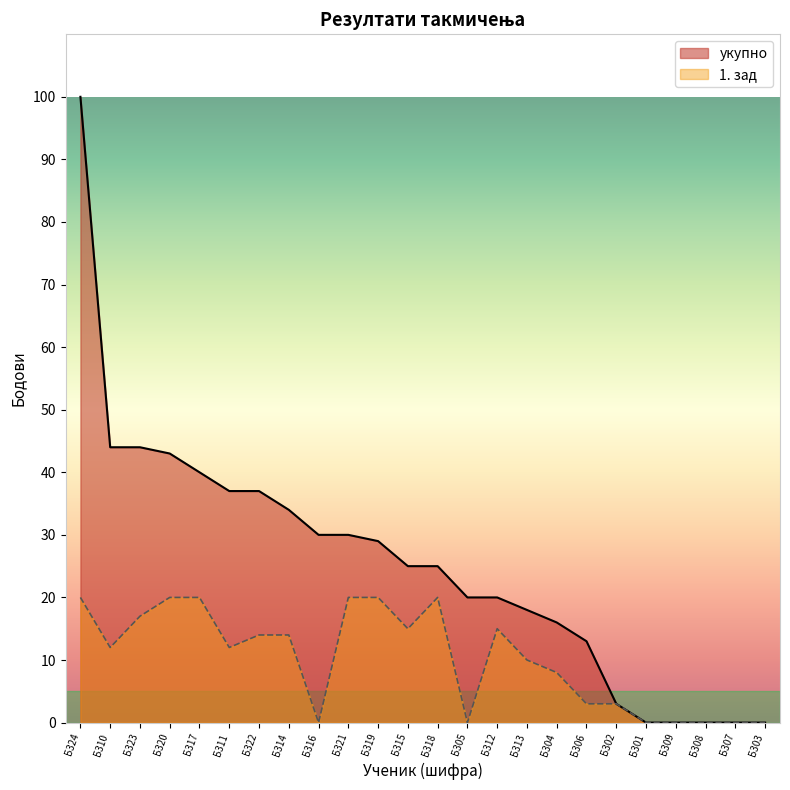

Rank the series by their average value, from highest to lowest.

укупно, 1. зад